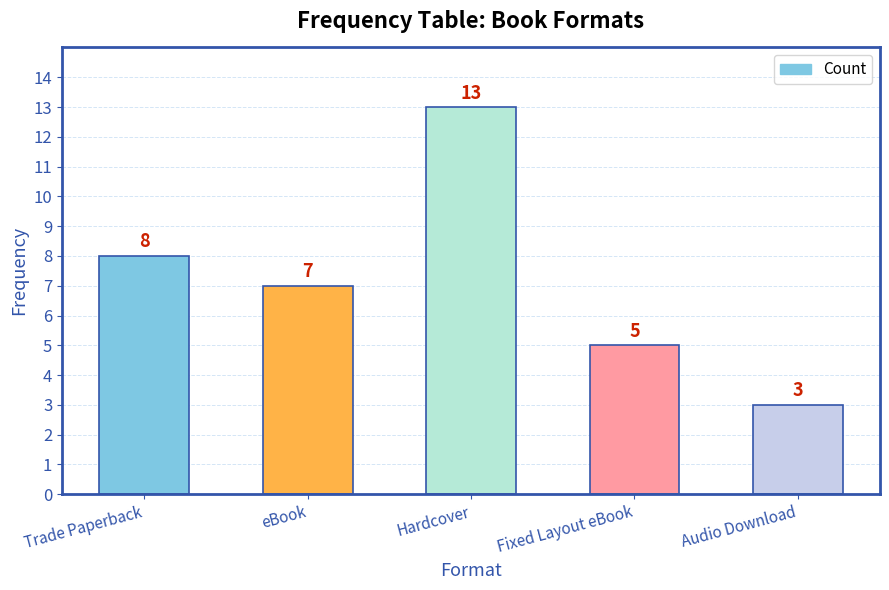

Which label corresponds to the largest value in the chart?

Hardcover